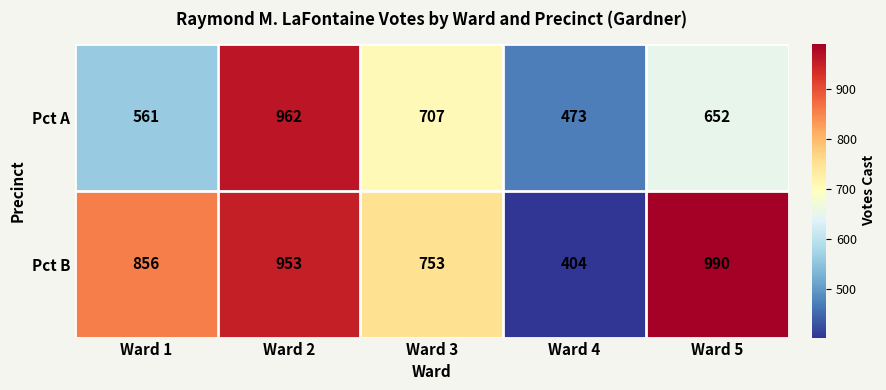

What is the difference between the maximum and minimum values in the Pct A series?

489